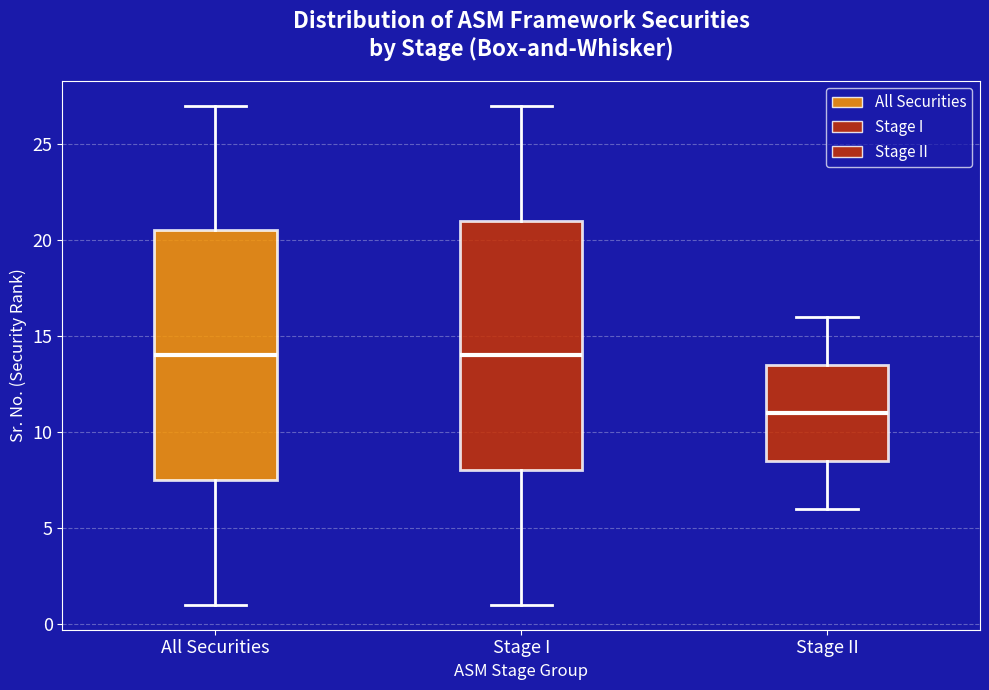

Where does the upper whisker of the box for All Securities end on the y-axis? The values are not printed on the chart, so give them approximately, as read against the axis.

27.0